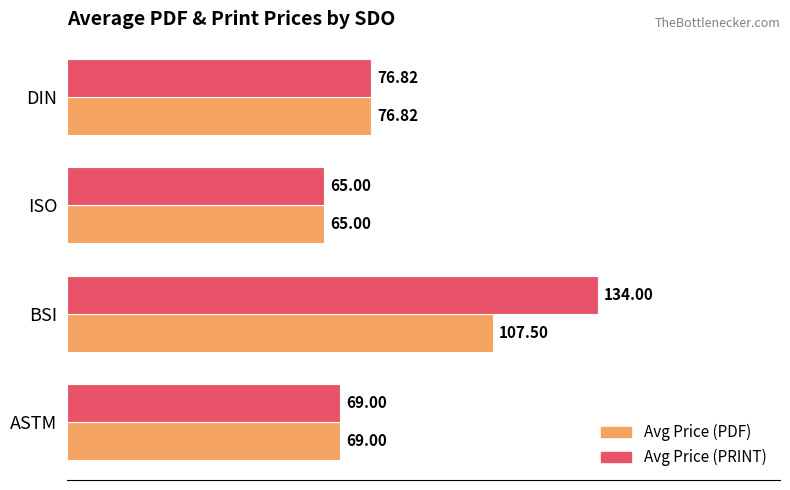

How many data points does each series have?

4